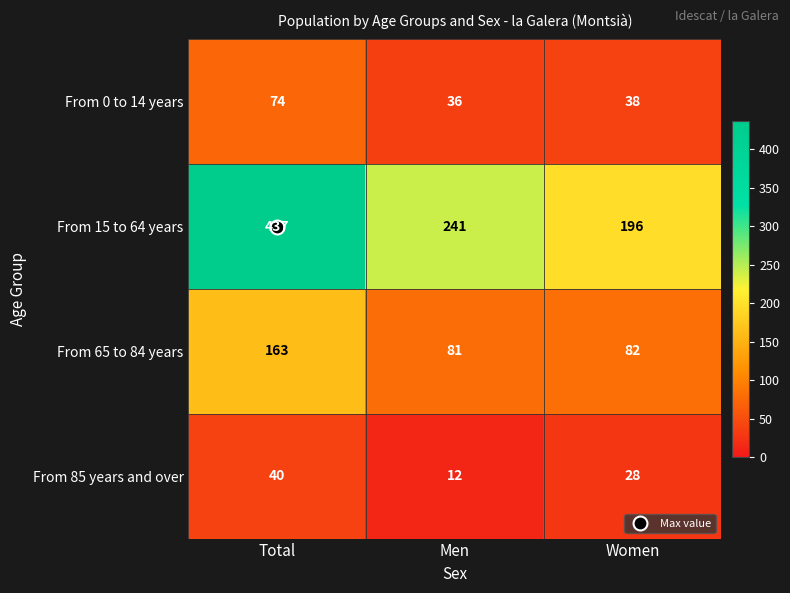

Is the value of From 15 to 64 years at Women greater than the value of From 0 to 14 years at Total?

Yes